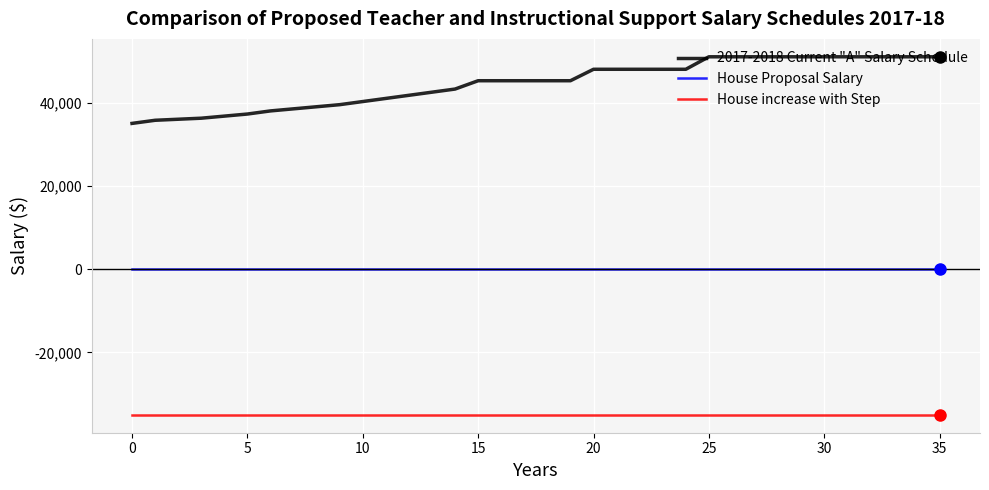

What is the minimum value shown in the chart?

-35000